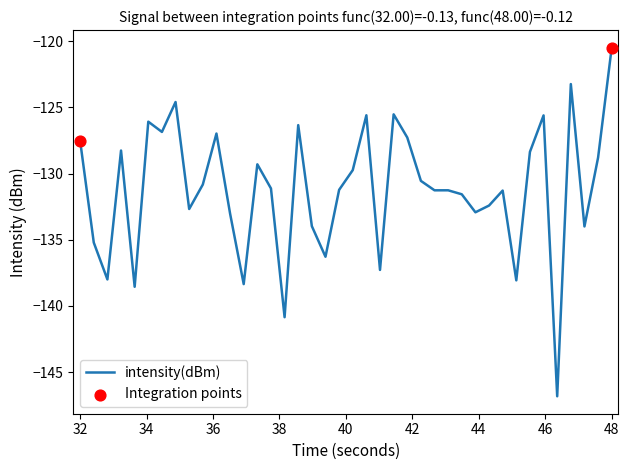

What is the difference between the maximum and minimum values?

26.3